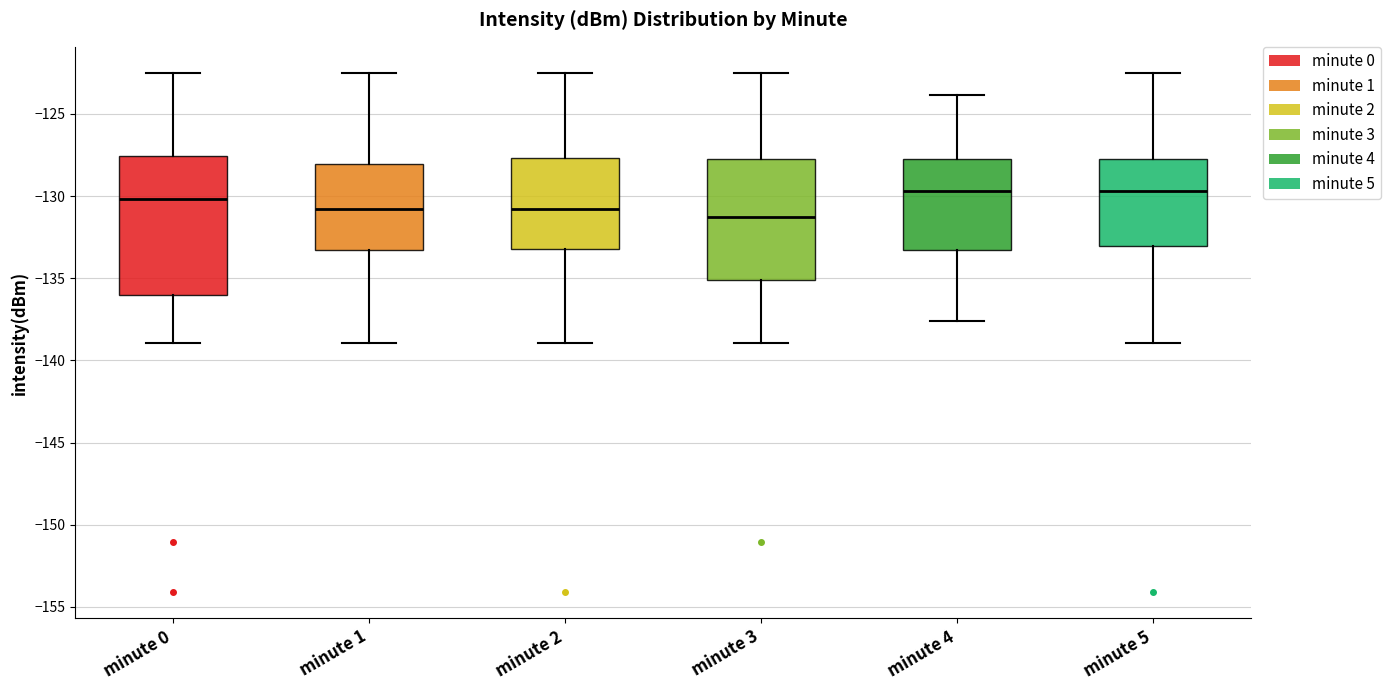

Which box is the tallest, from its lower edge to its upper edge?

minute 0